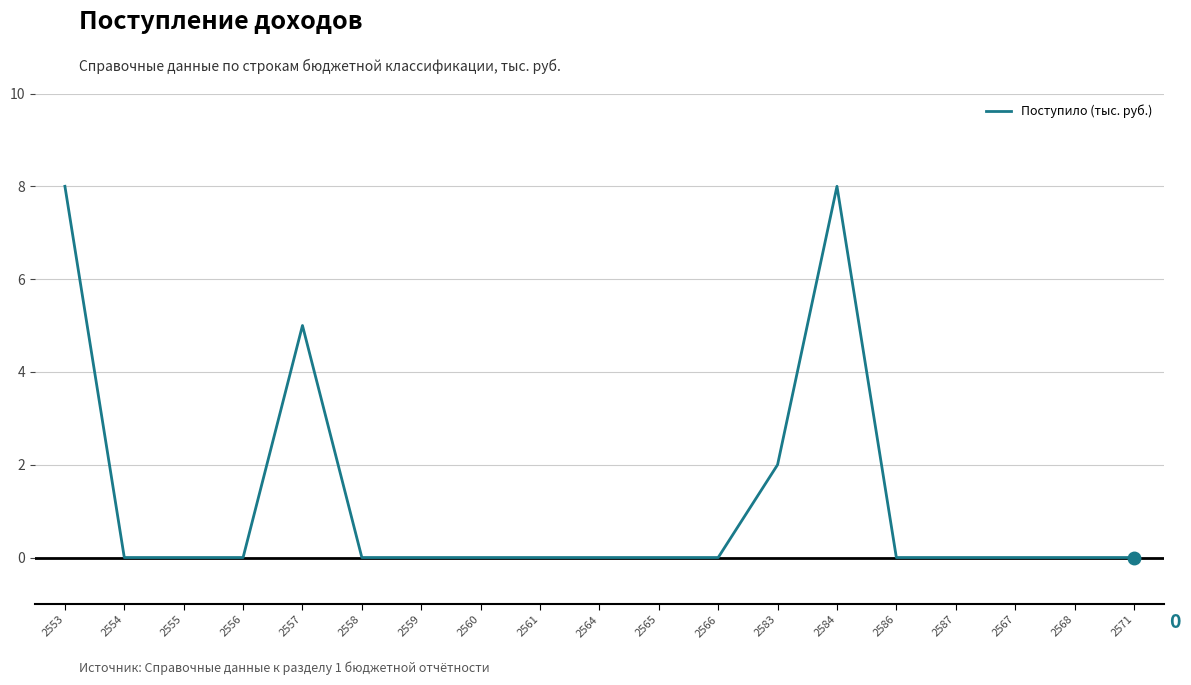

What is the difference between the maximum and minimum values?

8